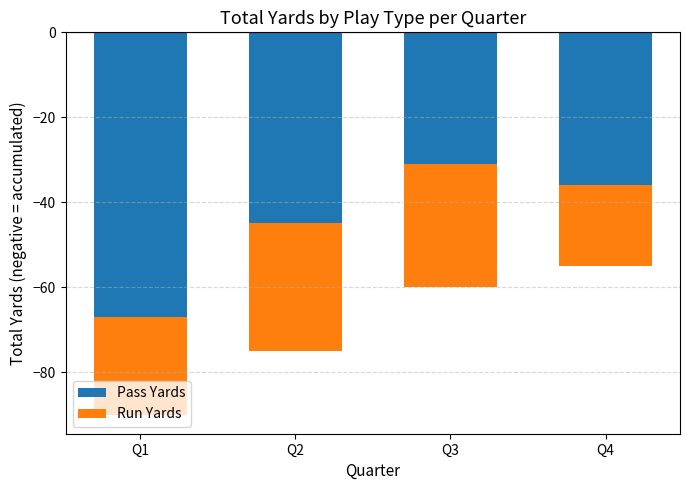

Is it true that Pass Yards equals -31 at Q3?

True